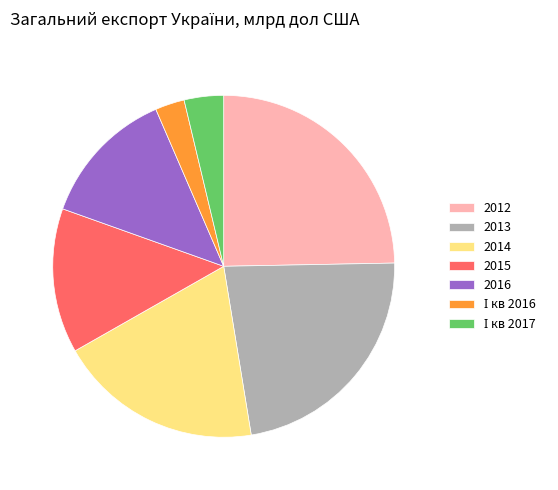

Combined, do 2014 and 2016 account for over 50%?

No